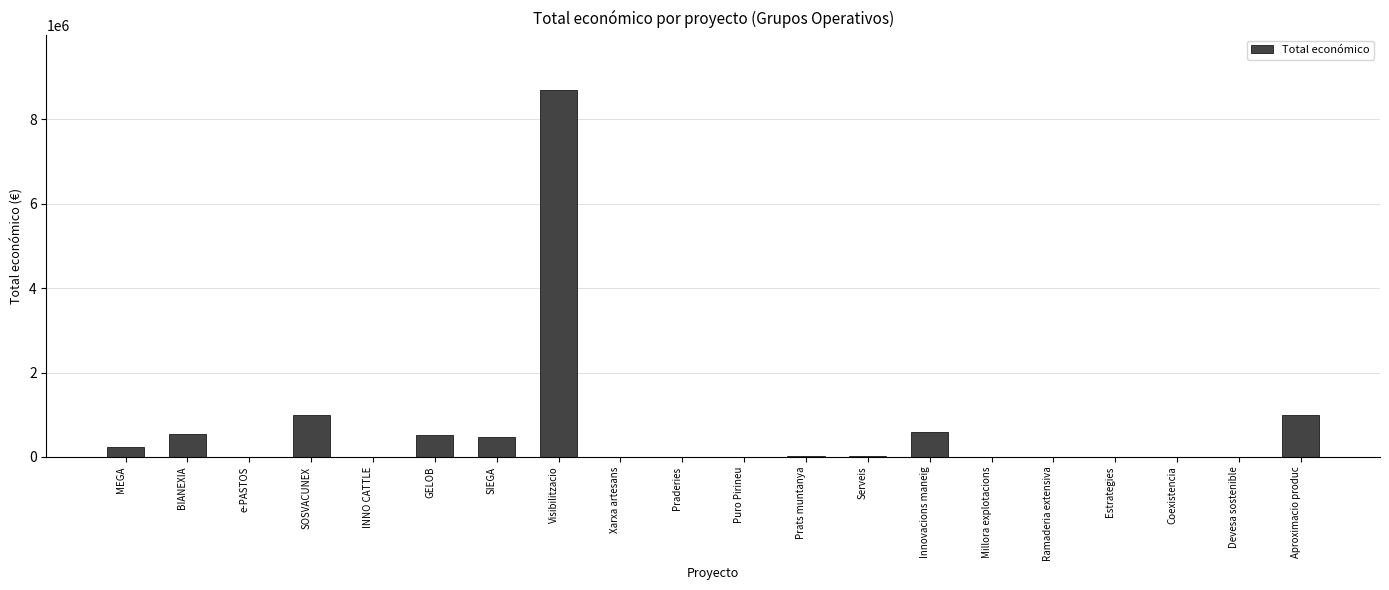

Count the number of categories in the chart.

20